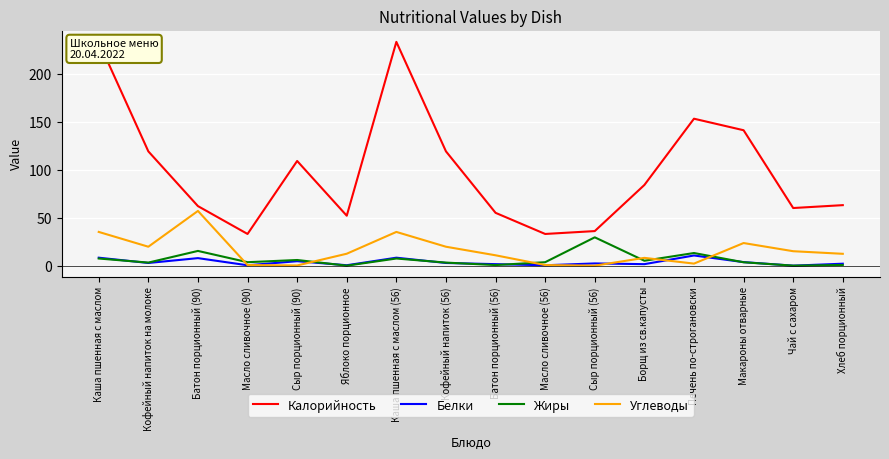

What is the difference between the Калорийность values at Батон порционный (90) and Хлеб порционный?

1.0